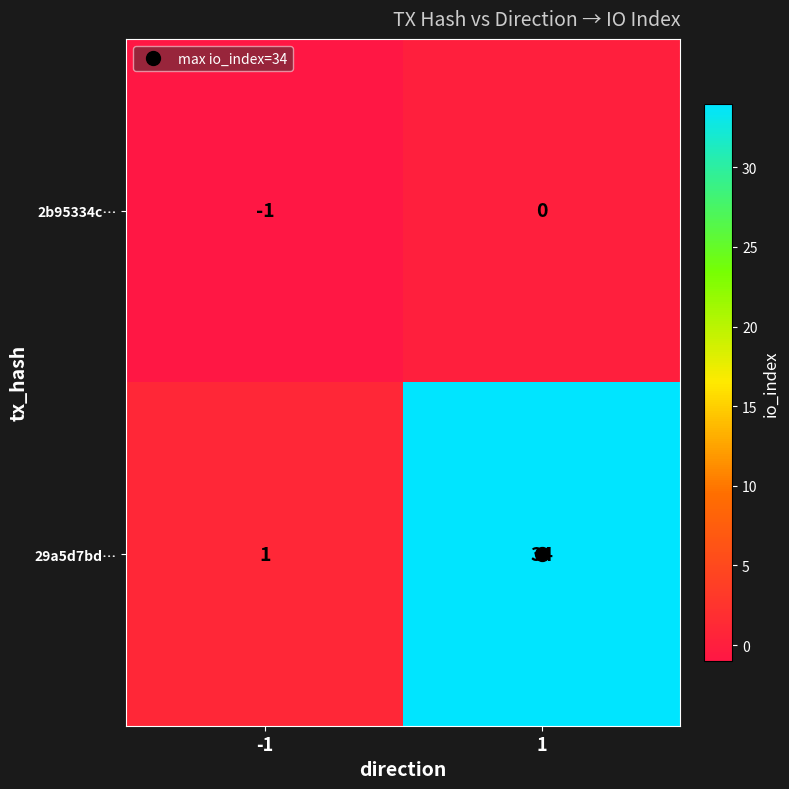

The 2b95334c… series shows -1 at -1. True or false?

True